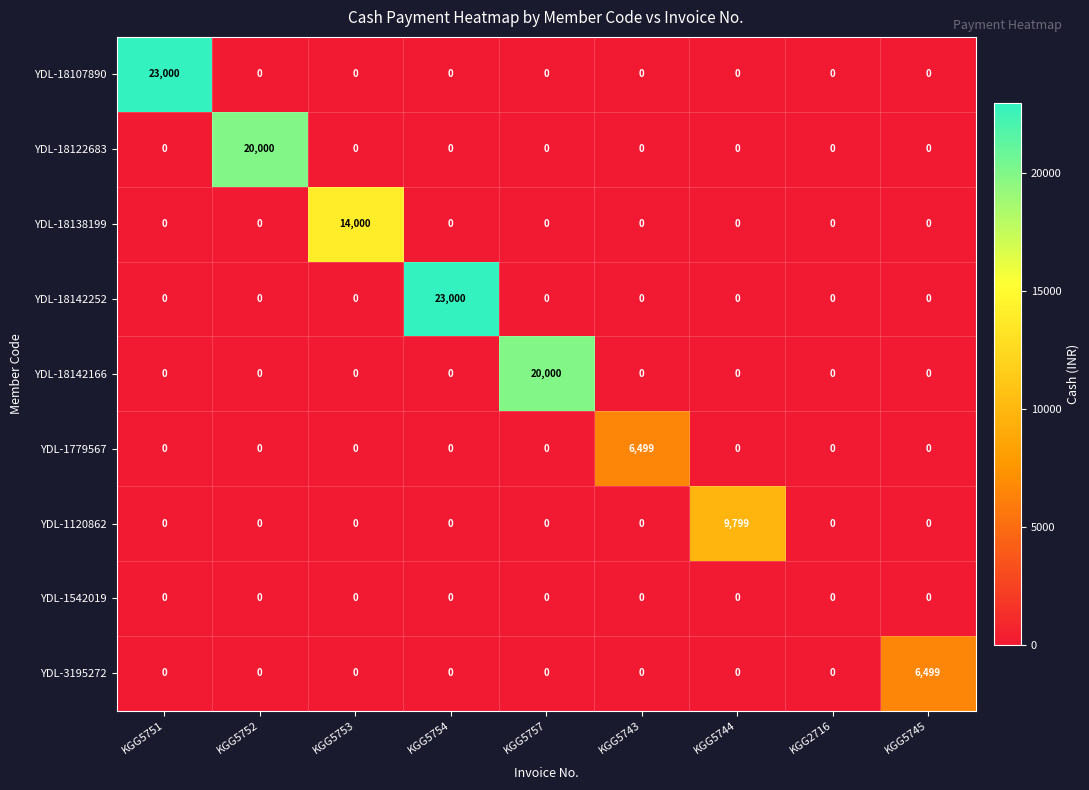

What is the highest value of the YDL-18122683 series?

20000